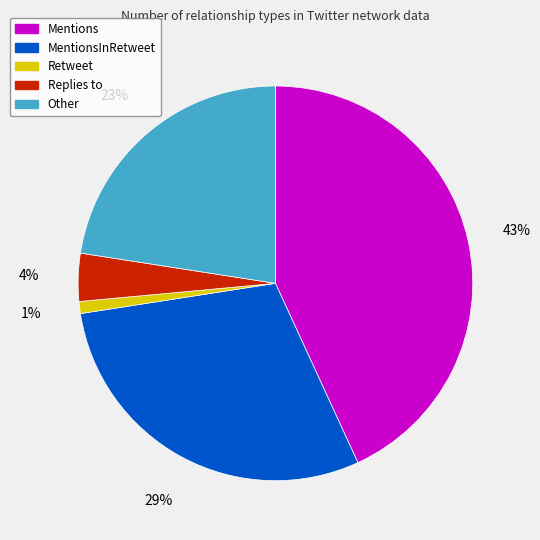

Does any single category account for the majority?

No